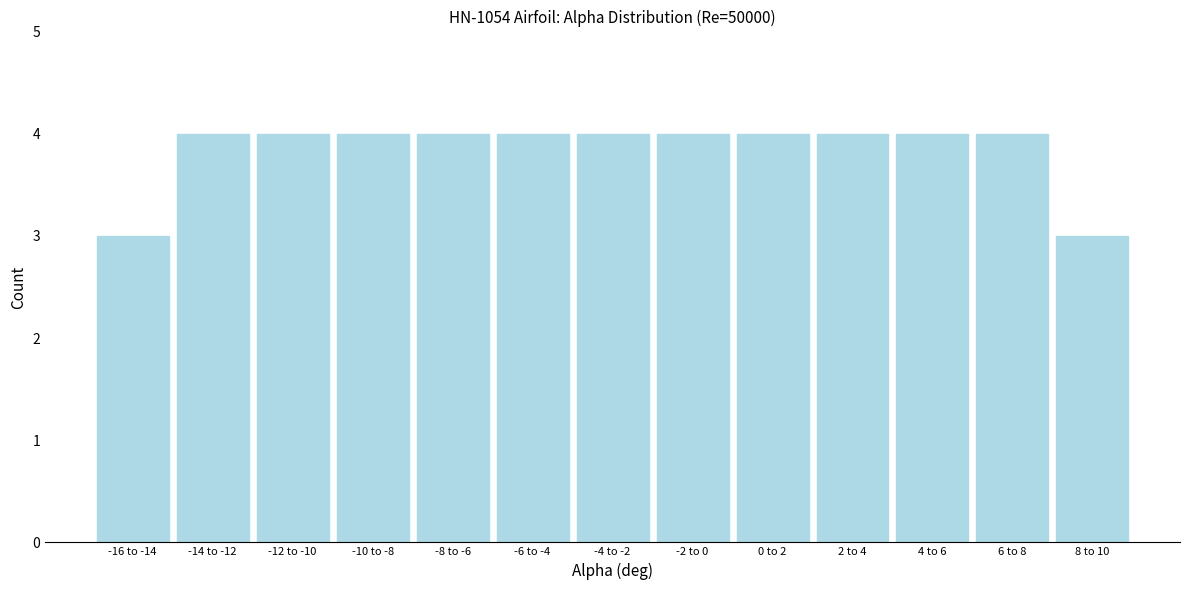

Reading right to left, what are all the values shown in this chart?

3	4	4	4	4	4	4	4	4	4	4	4	3